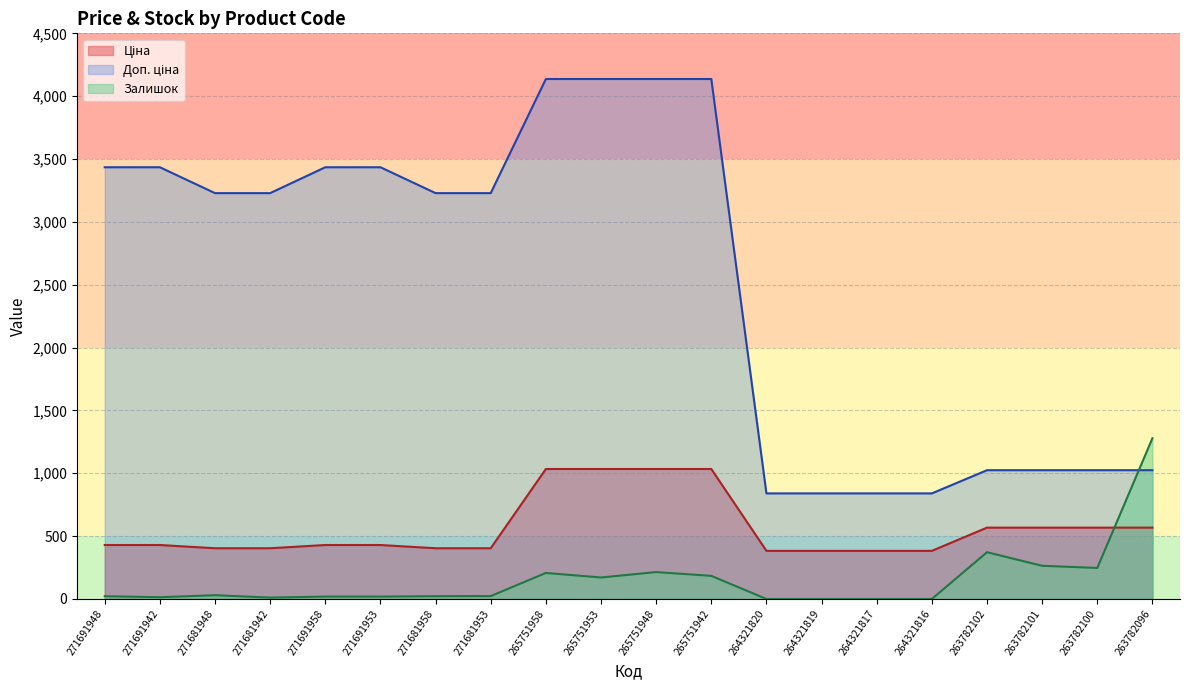

Reading right to left, list all the values displayed in this chart.

Ціна: 567.7	567.7	567.7	567.7	382.9	382.9	382.9	382.9	1034.1	1034.1	1034.1	1034.1	403.6	403.6	429.3	429.3	403.6	403.6	429.3	429.3
Доп. ціна: 1024.5	1024.5	1024.5	1024.5	840.0	840.0	840.0	840.0	4136.6	4136.6	4136.6	4136.6	3228.8	3228.8	3434.6	3434.6	3228.8	3228.8	3434.6	3434.6
Залишок: 1279.0	247.0	264.0	372.0	0.0	0.0	0.0	0.0	184.0	214.0	171.0	207.0	23.0	22.0	19.0	19.0	11.0	30.0	14.0	22.0